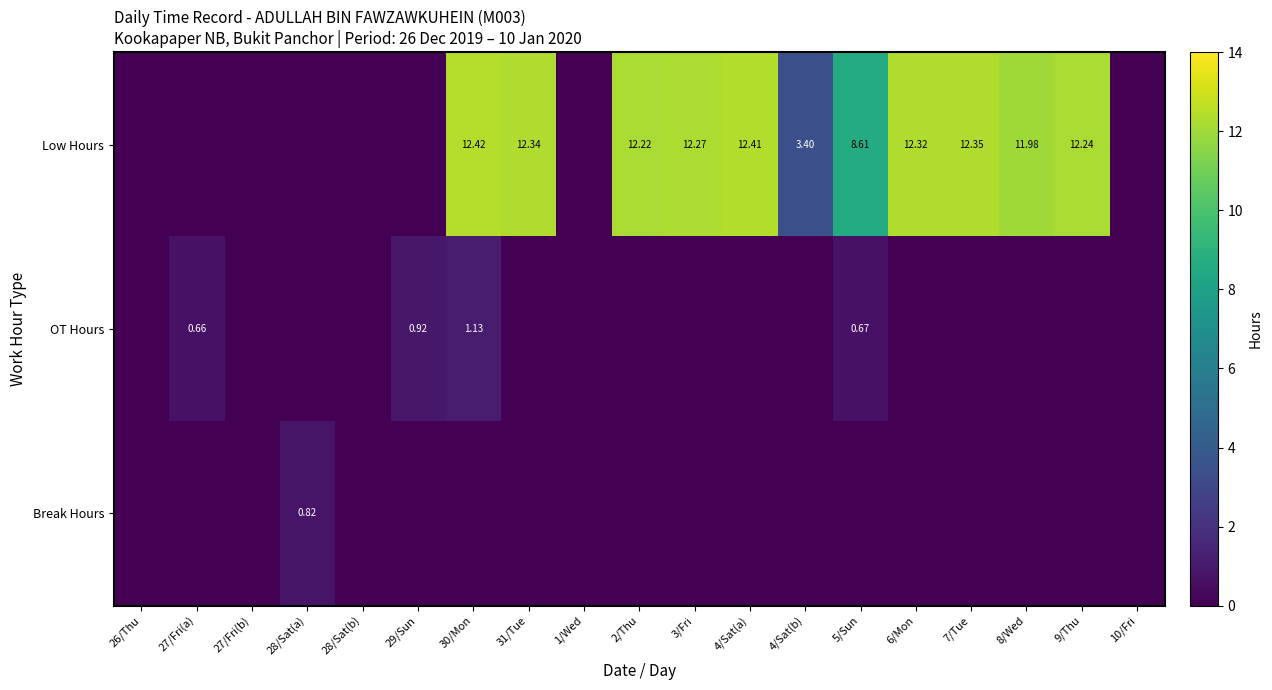

What is the difference between the OT Hours values at 28/Sat(b) and 5/Sun?

0.7